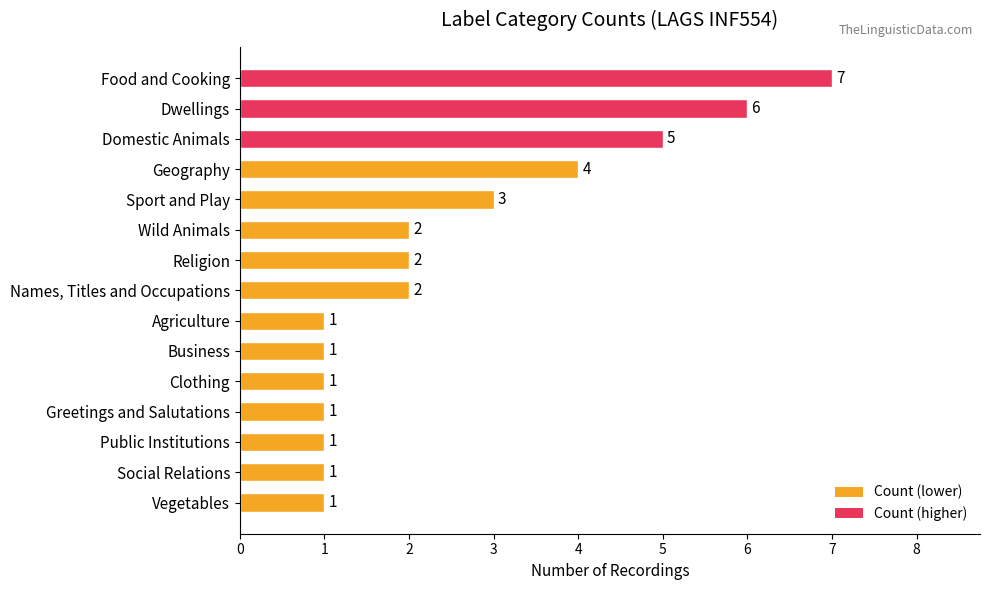

What is the ratio of the value at Geography to the value at Names, Titles and Occupations?

2.0